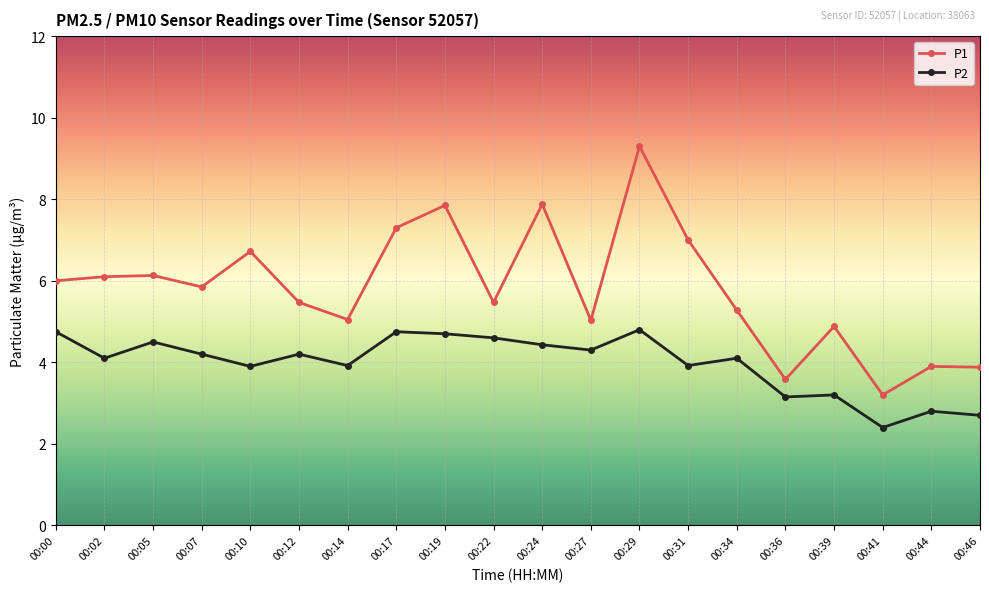

Does the chart have visible grid lines?

Yes